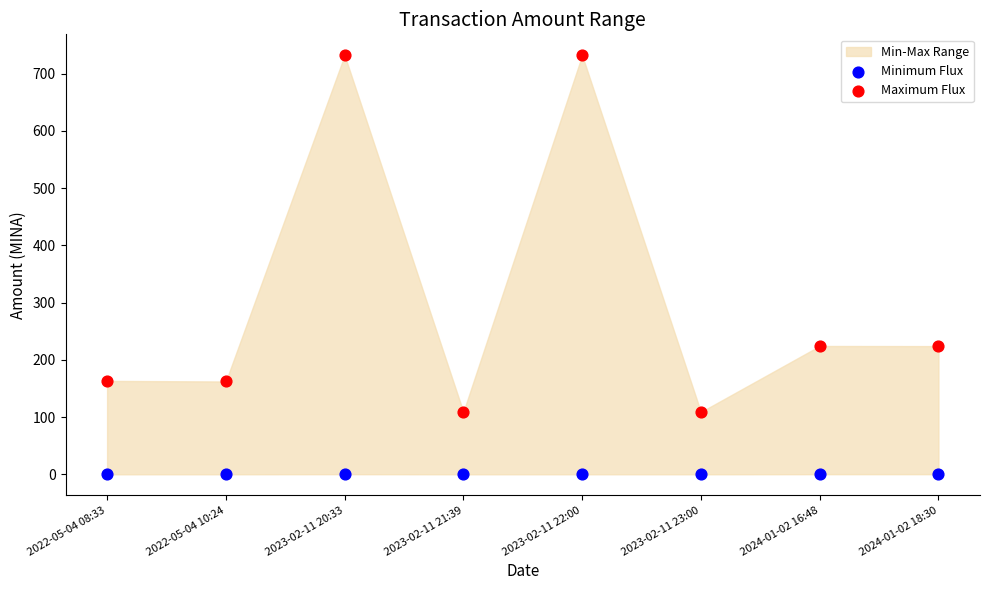

Which series reaches the maximum Y coordinate?

Maximum Flux